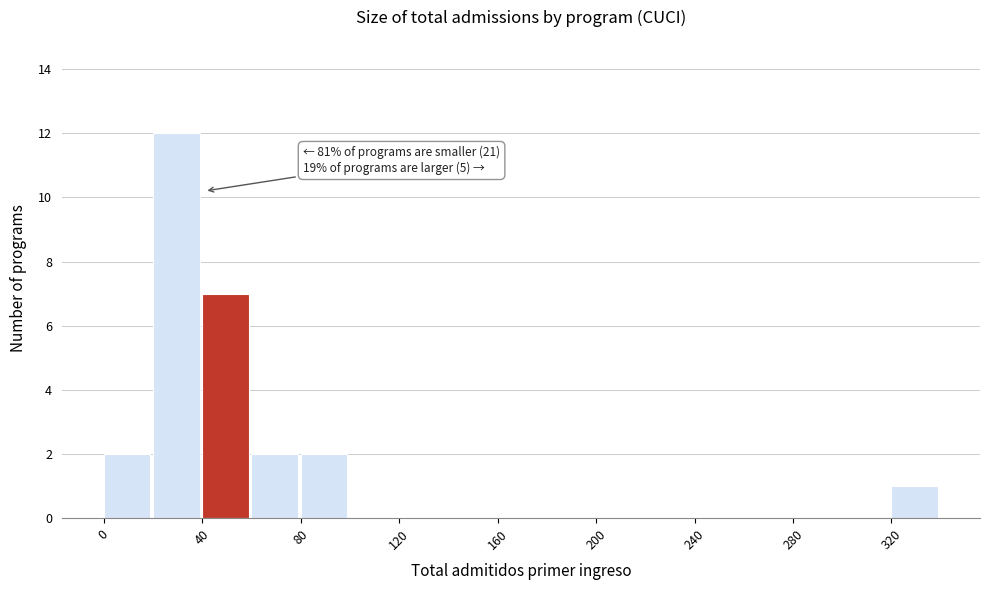

Which range on the x-axis has the tallest bar?

20 to 40